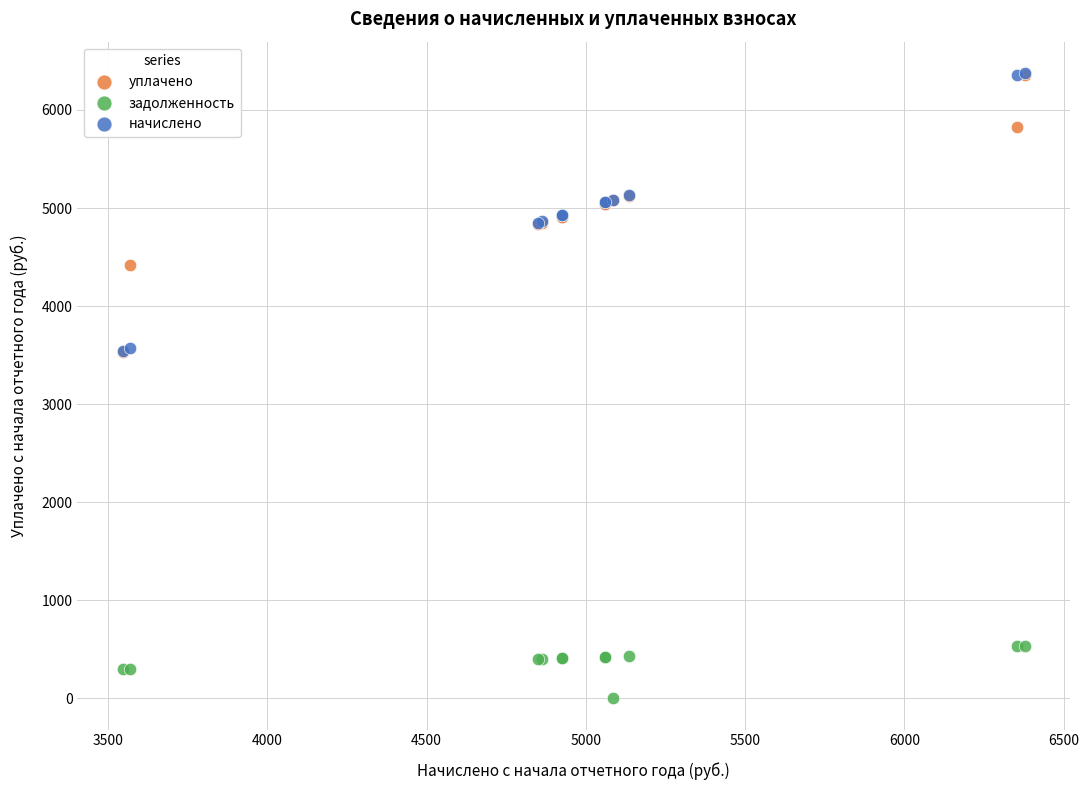

What are all the series names shown in the legend?

уплачено, задолженность, начислено